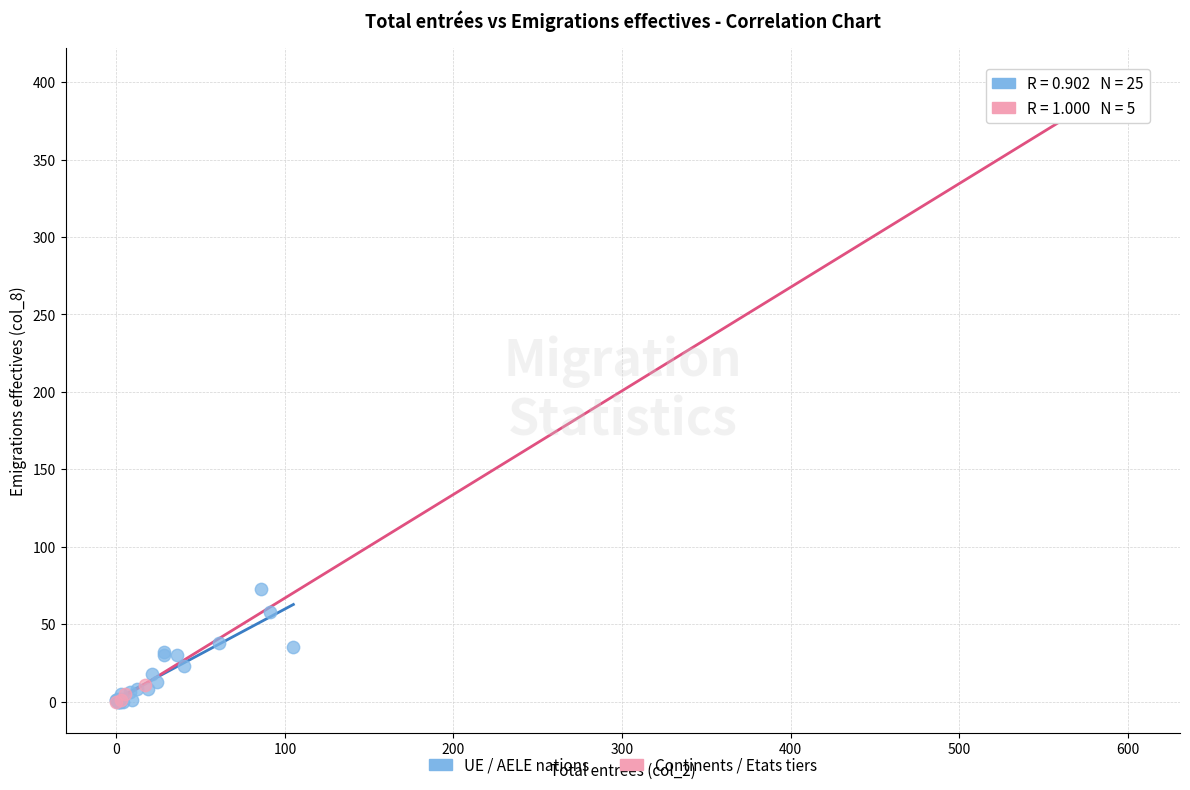

Which series has the widest spread of Y values?

Continents / Etats tiers